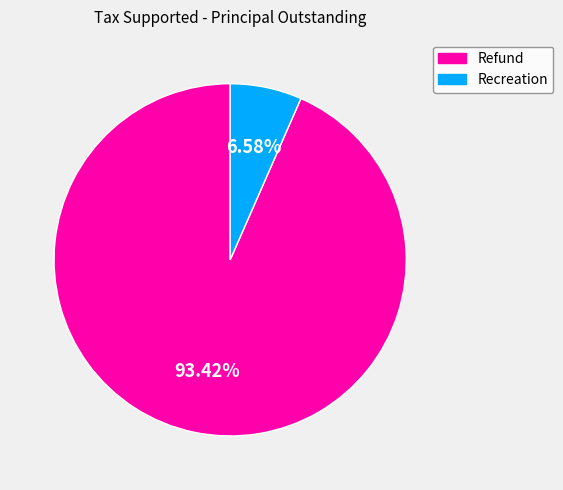

What is the ratio of the value at Refund to the value at Recreation?

14.2